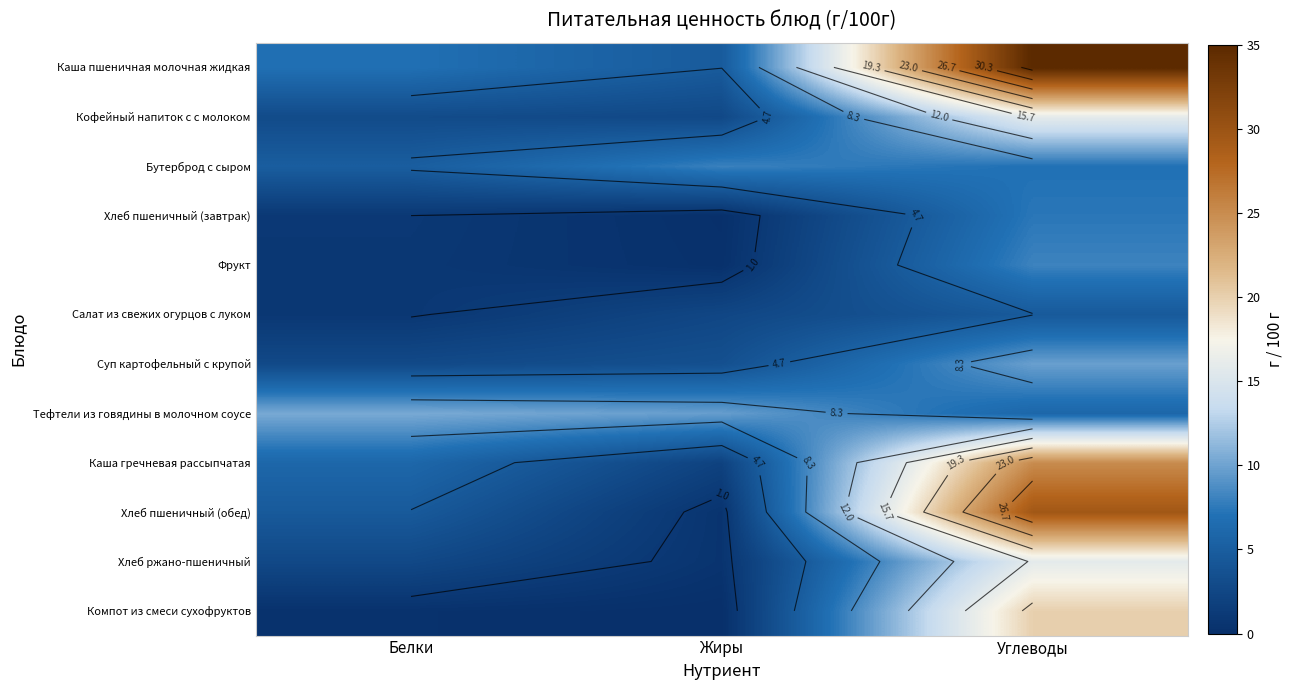

The value of Тефтели из говядины в молочном соусе at Белки is 3.7. True or false?

False